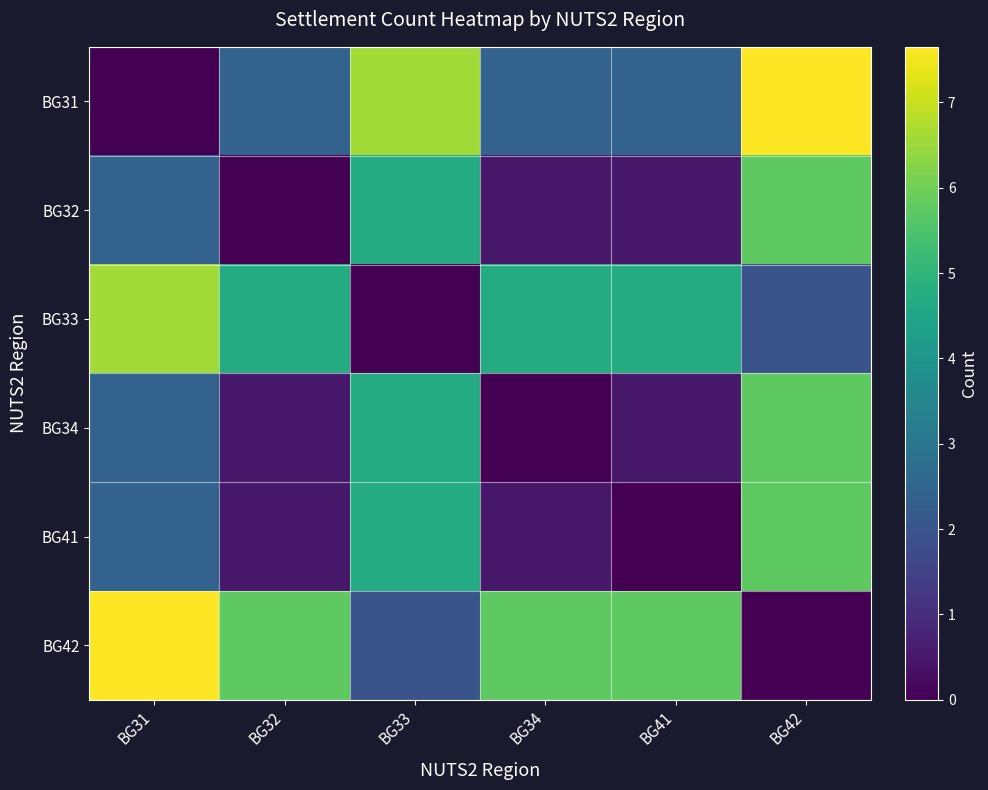

Reading left to right, extract all data points from this chart.

BG31: BG31=0.0	BG32=2.4	BG33=6.6	BG34=2.4	BG41=2.4	BG42=7.7
BG32: BG31=2.4	BG32=0.0	BG33=4.7	BG34=0.5	BG41=0.5	BG42=5.8
BG33: BG31=6.6	BG32=4.7	BG33=0.0	BG34=4.7	BG41=4.7	BG42=2.0
BG34: BG31=2.4	BG32=0.5	BG33=4.7	BG34=0.0	BG41=0.5	BG42=5.8
BG41: BG31=2.4	BG32=0.5	BG33=4.7	BG34=0.5	BG41=0.0	BG42=5.8
BG42: BG31=7.7	BG32=5.8	BG33=2.0	BG34=5.8	BG41=5.8	BG42=0.0